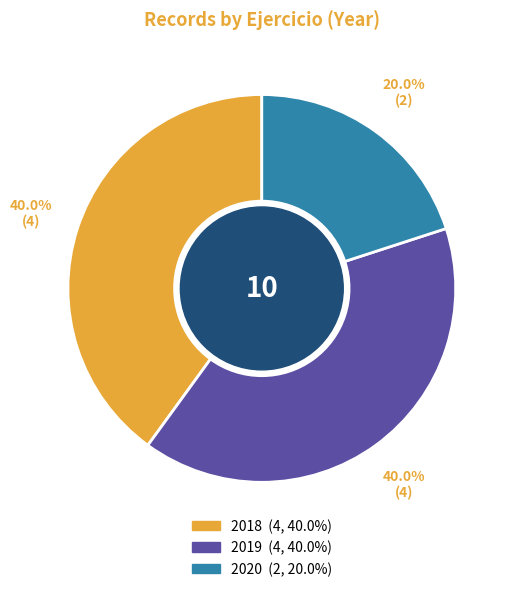

To the nearest percent, what is the combined percentage of 2018 and 2020?

60%